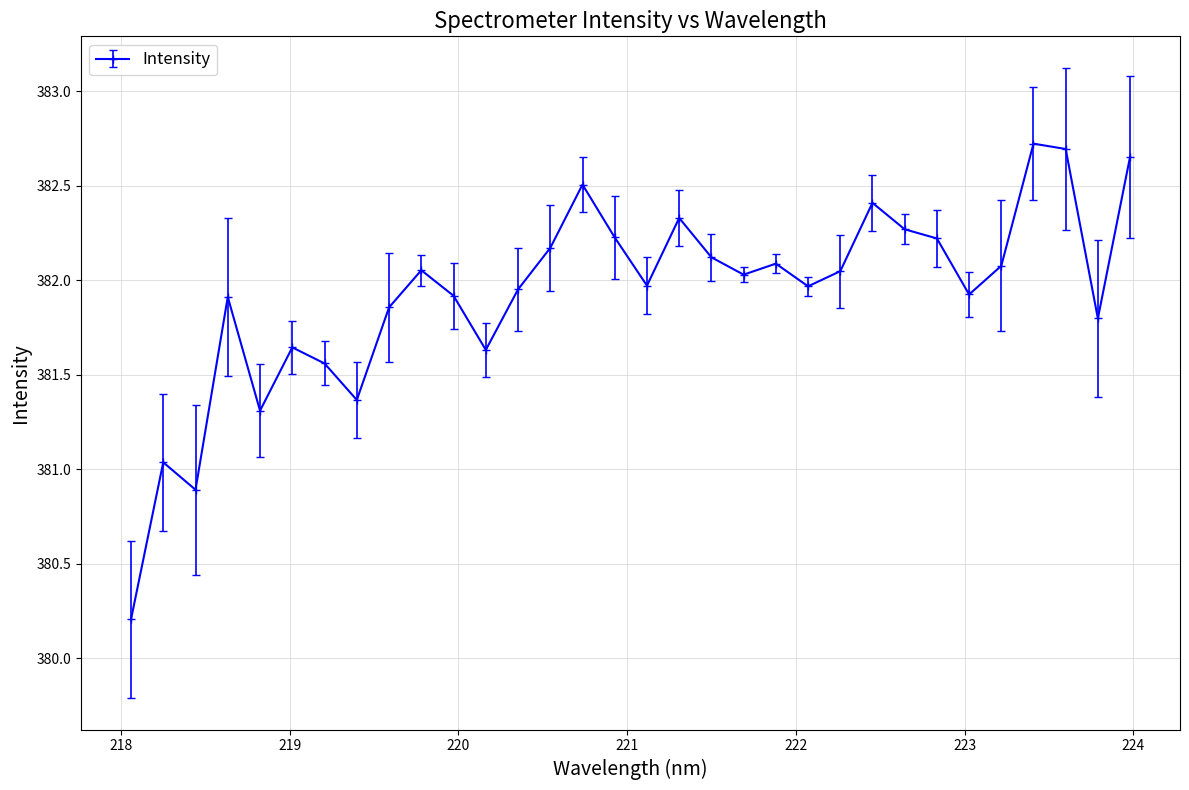

What is the minimum value shown in the chart?

380.2